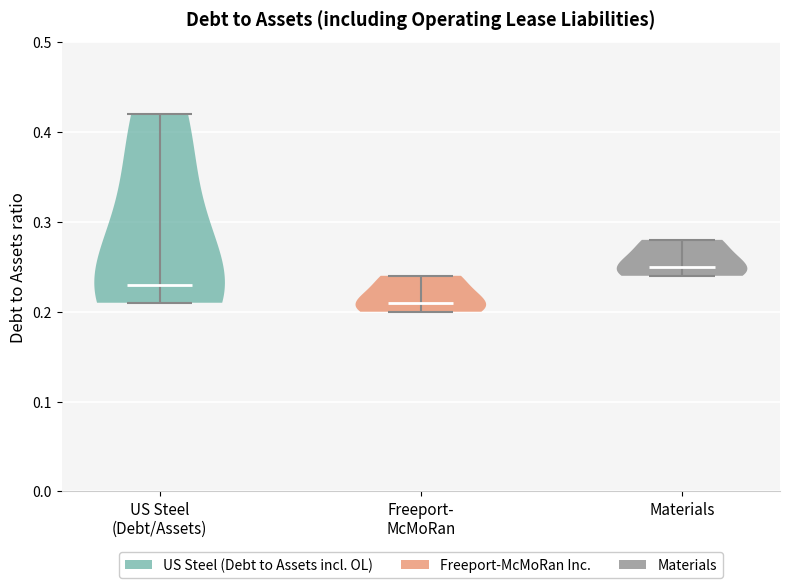

Where does the median line of the violin for Materials sit on the y-axis? The values are not printed on the chart, so give them approximately, as read against the axis.

0.25